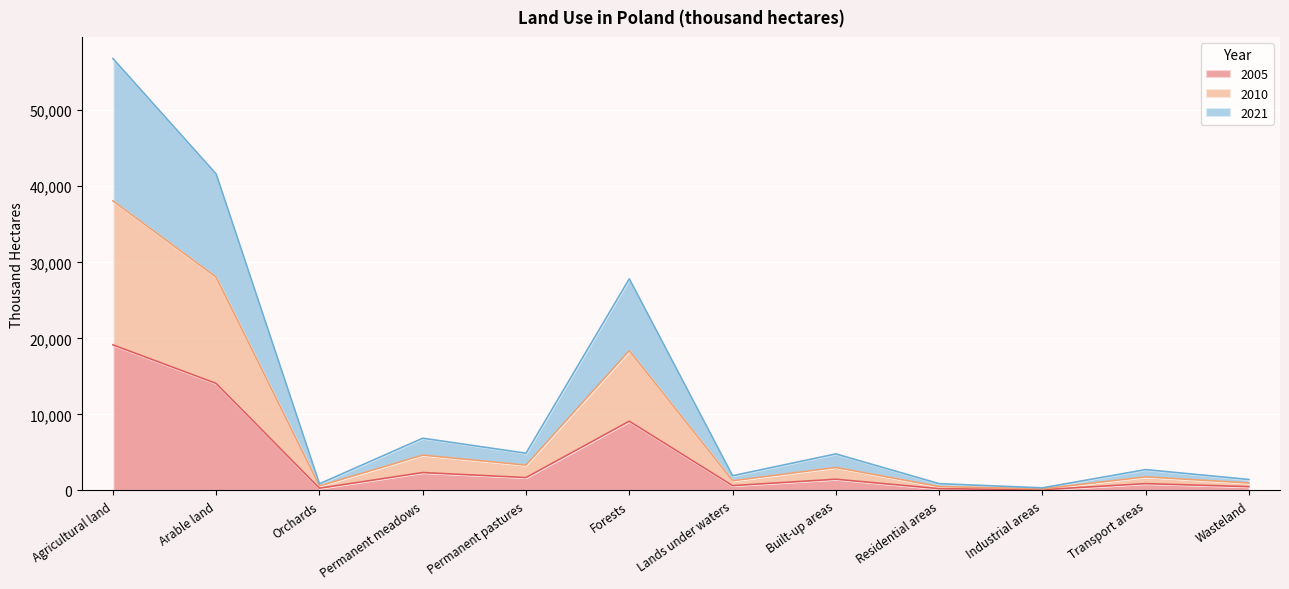

Rank the series by their average value, from lowest to highest.

2005, 2021, 2010